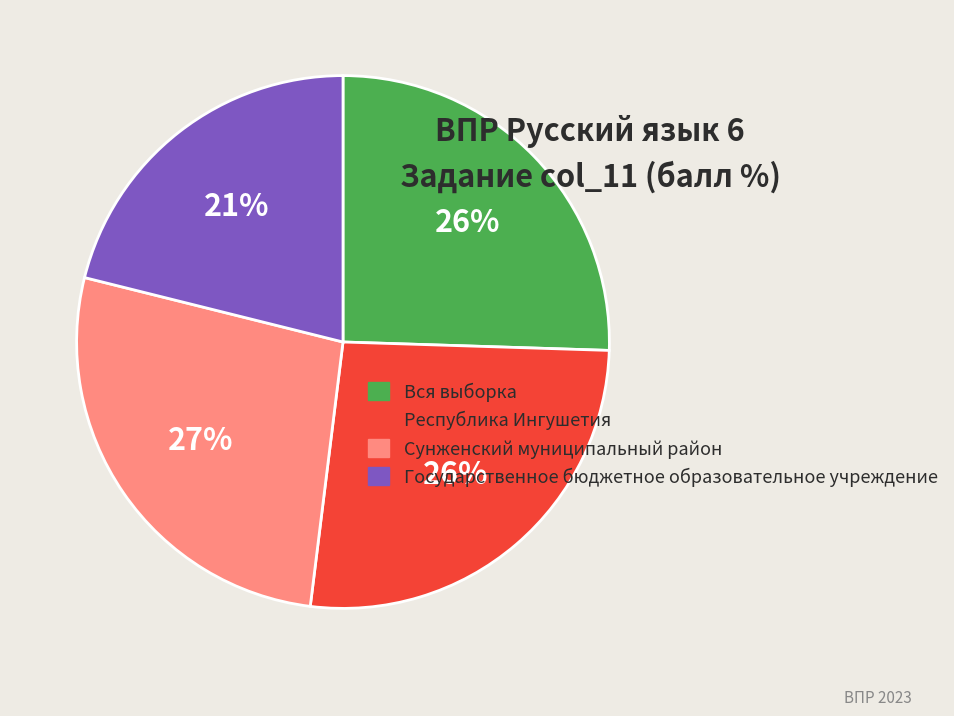

Count the number of slices in the pie.

4